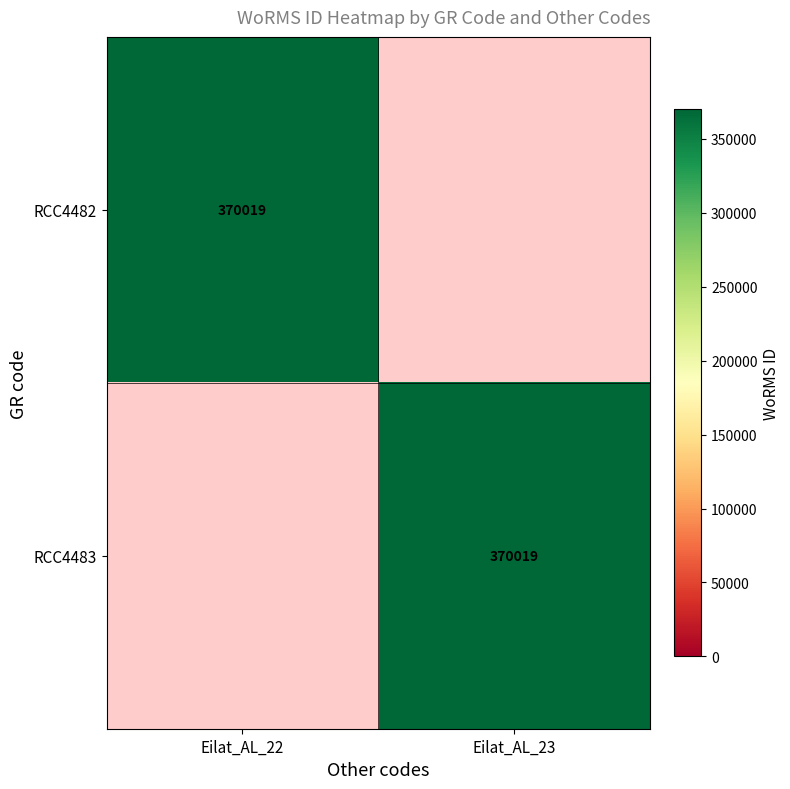

The value of RCC4483 at Eilat_AL_23 is 370019. True or false?

True